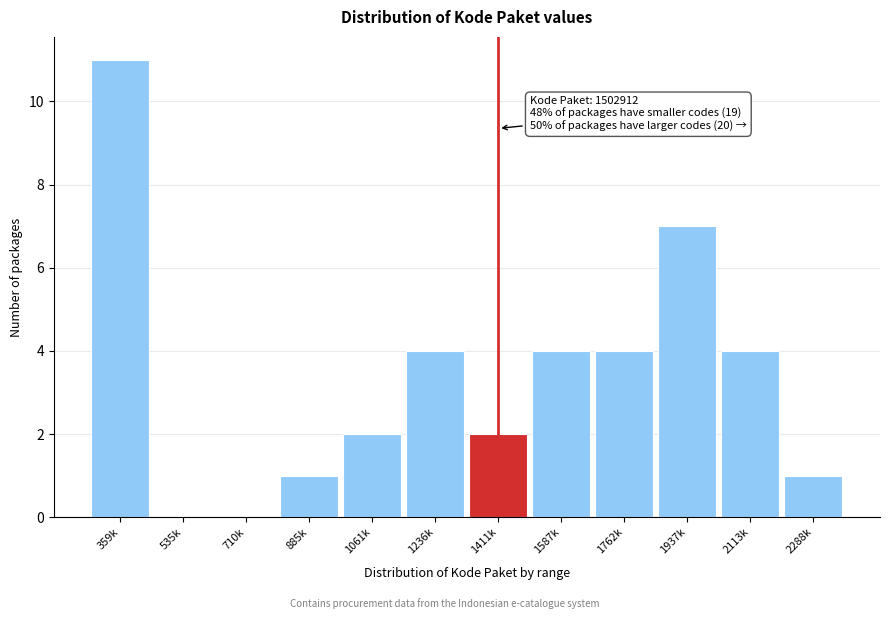

Reading right to left, what are all the values shown in this chart?

2288k=1	2113k=4	1937k=7	1762k=4	1587k=4	1411k=2	1236k=4	1061k=2	885k=1	710k=0	535k=0	359k=11